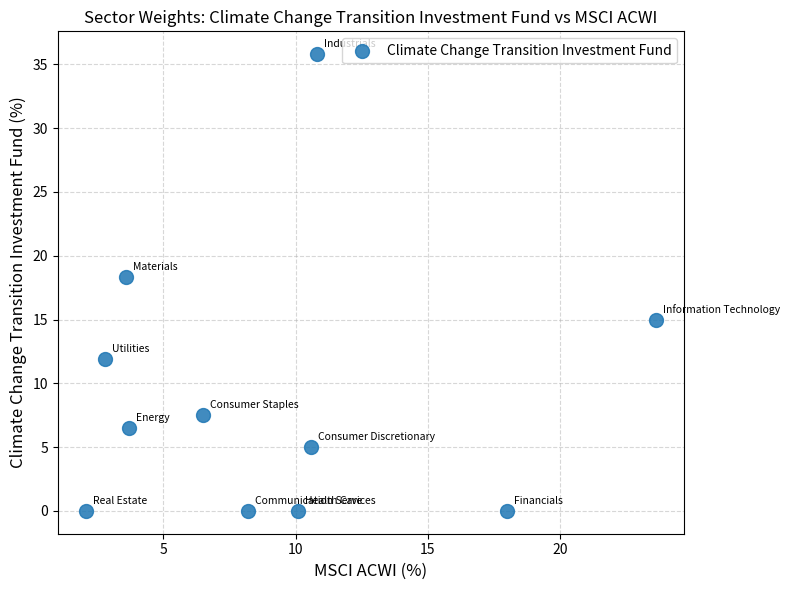

What Y value in the scatter plot is closest to 17?

18.3